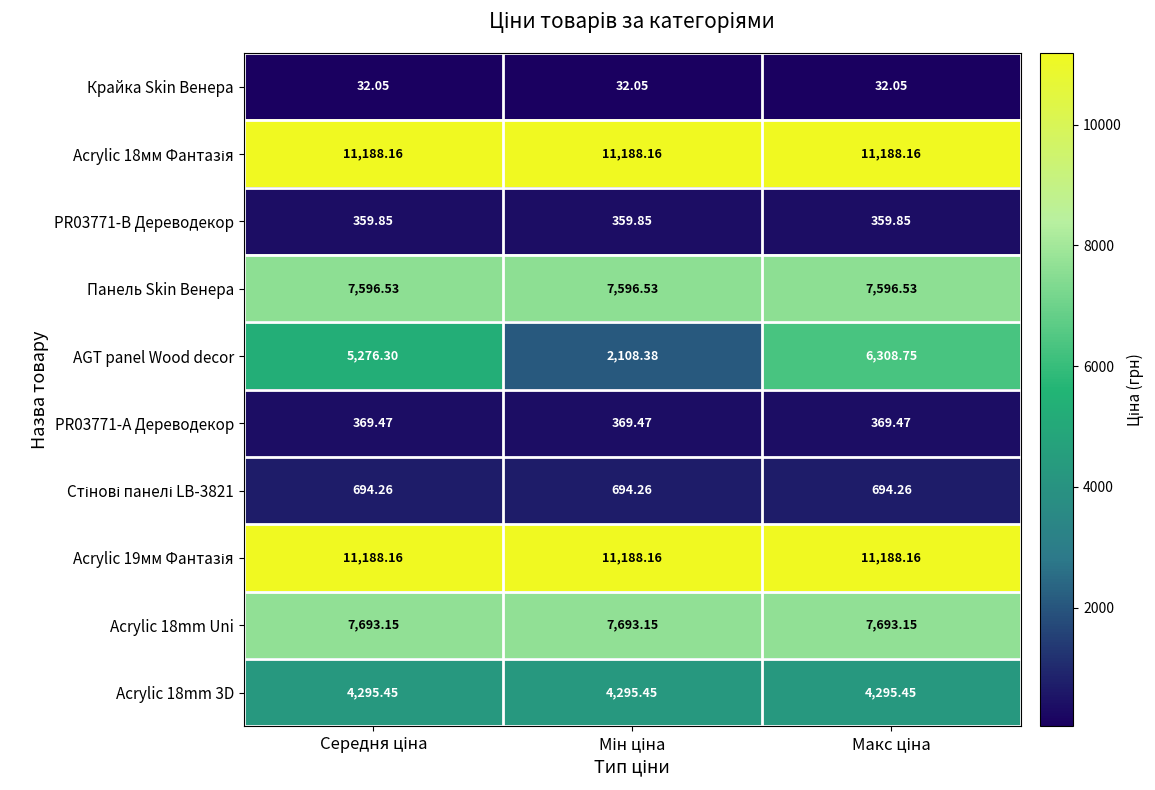

Which series has the largest range (max minus min)?

AGT panel Wood decor